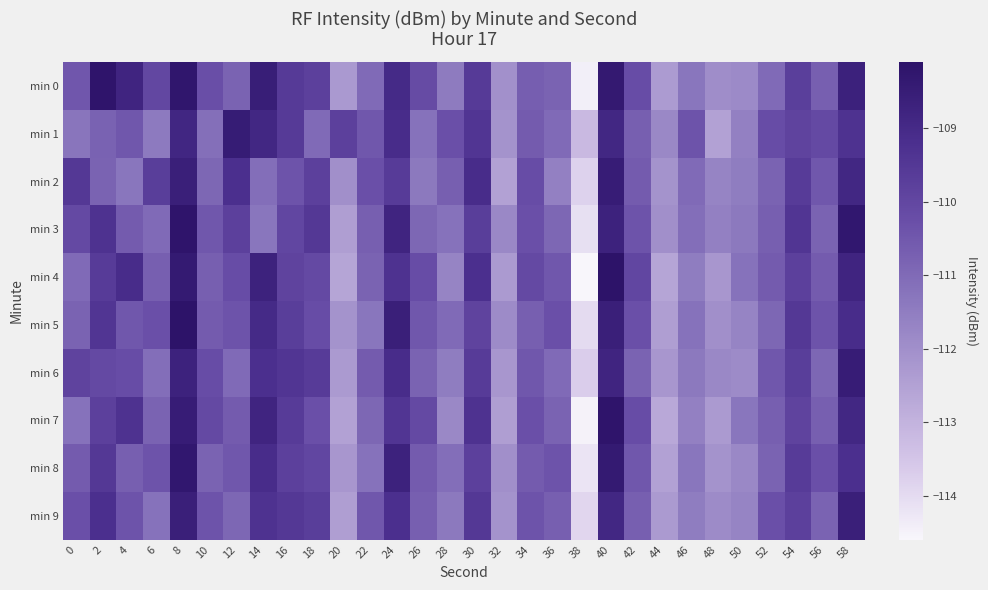

At 10, list the series in order from smallest to largest.

min 1, min 2, min 8, min 4, min 5, min 3, min 9, min 0, min 6, min 7